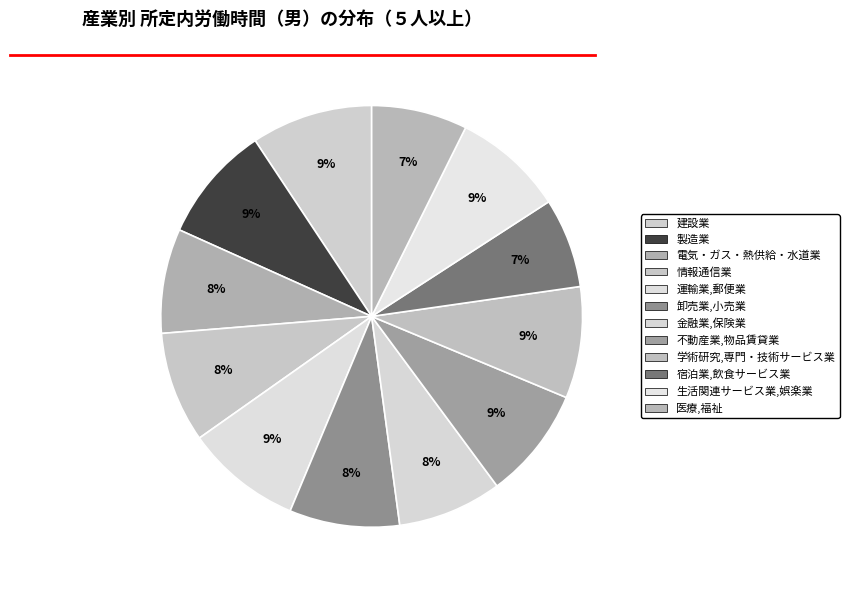

To the nearest percent, what percentage of the pie is 運輸業,郵便業?

9%